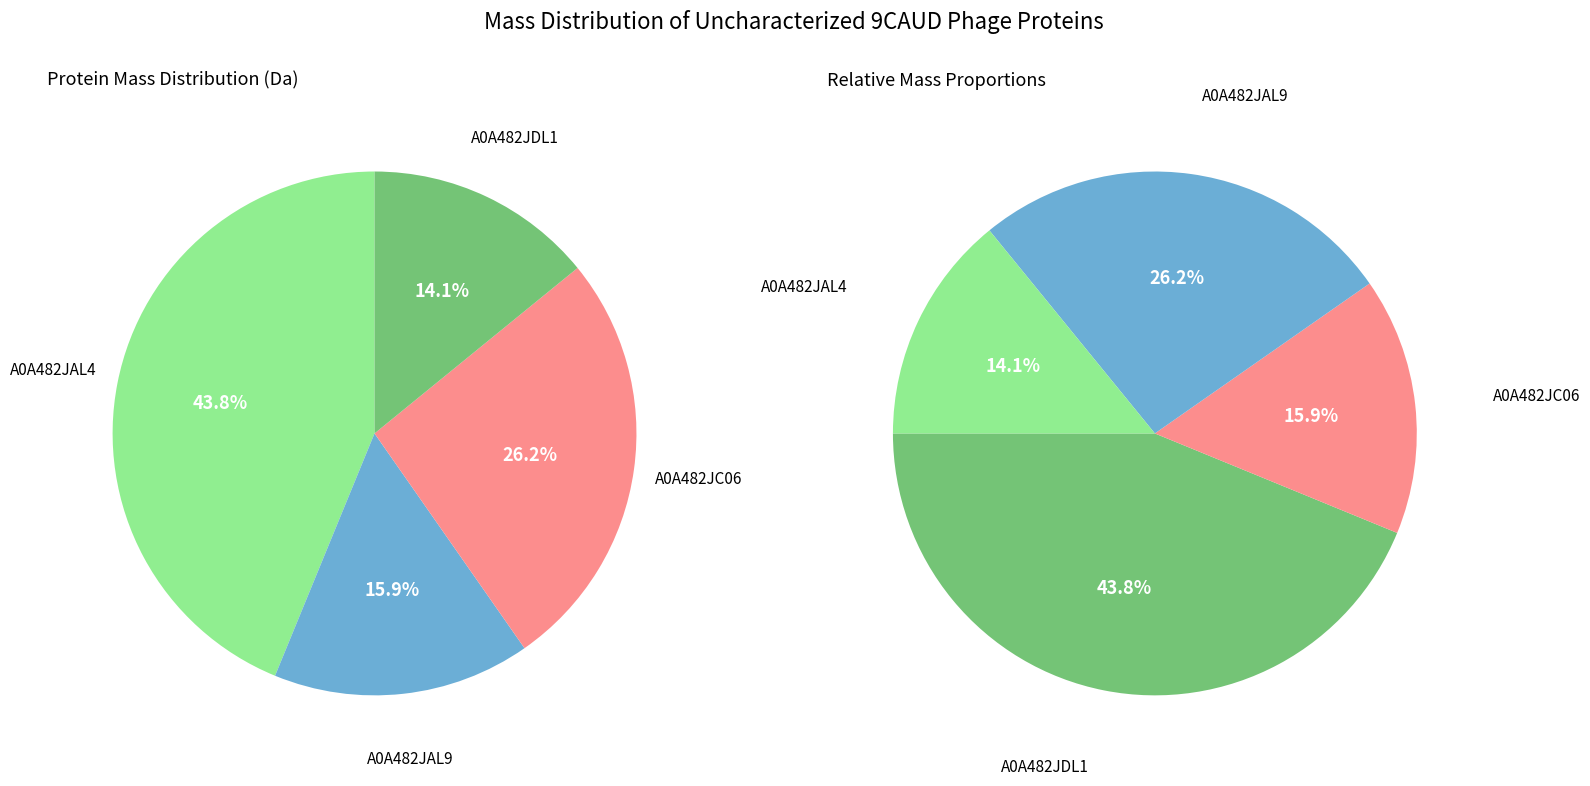

Which slice is the largest?

A0A482JAL4